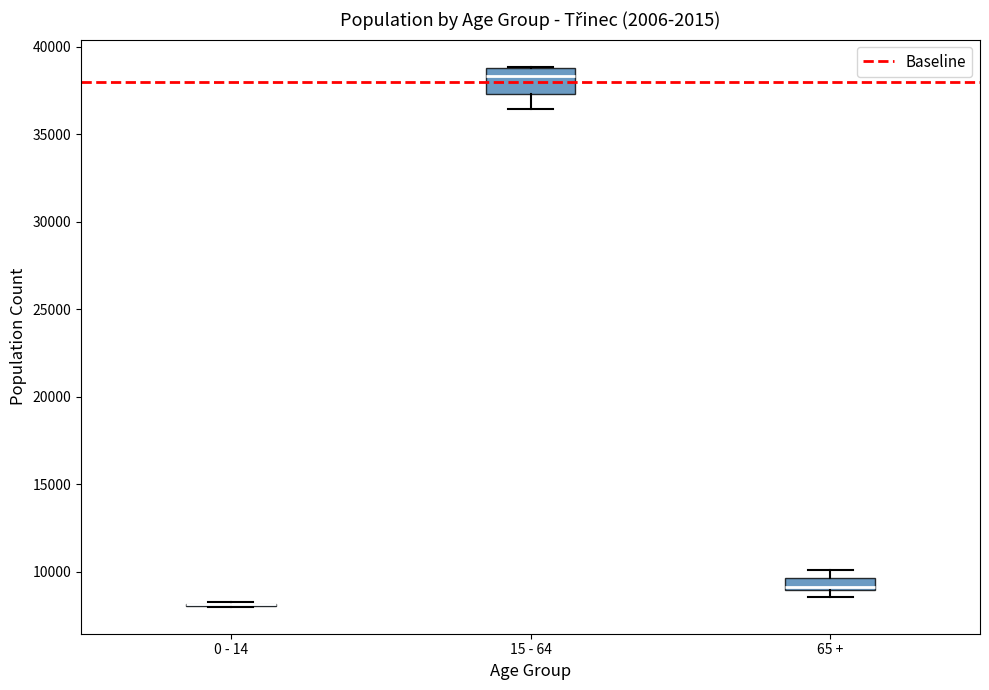

Where is the lower edge of the box for 65 + on the y-axis? The values are not printed on the chart, so give them approximately, as read against the axis.

9000